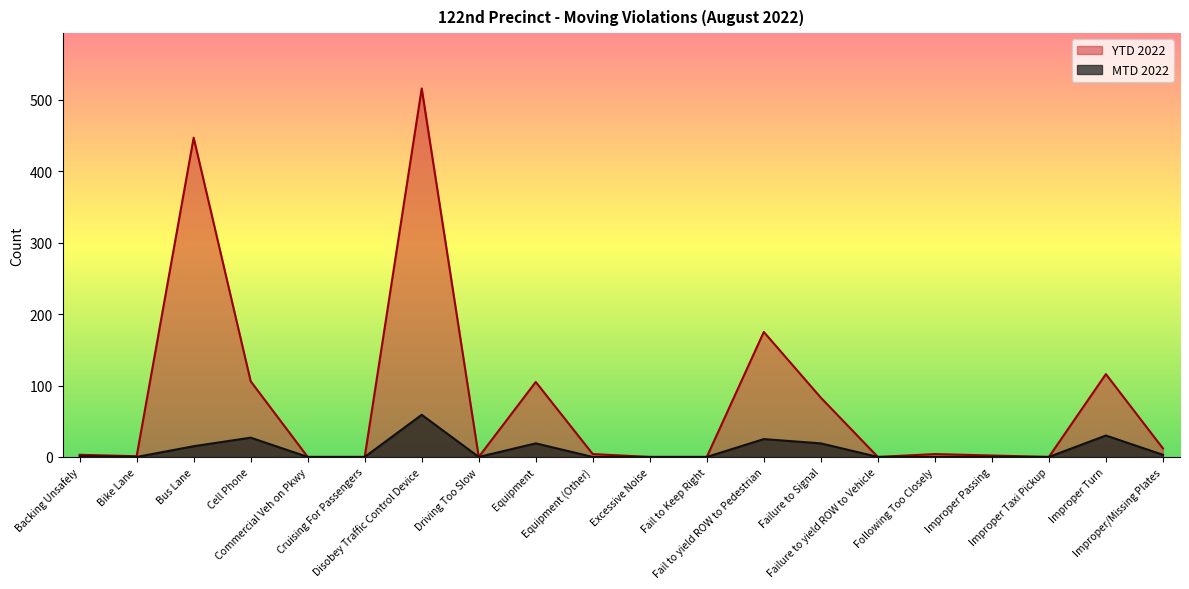

How many positive values does the MTD 2022 series have?

9